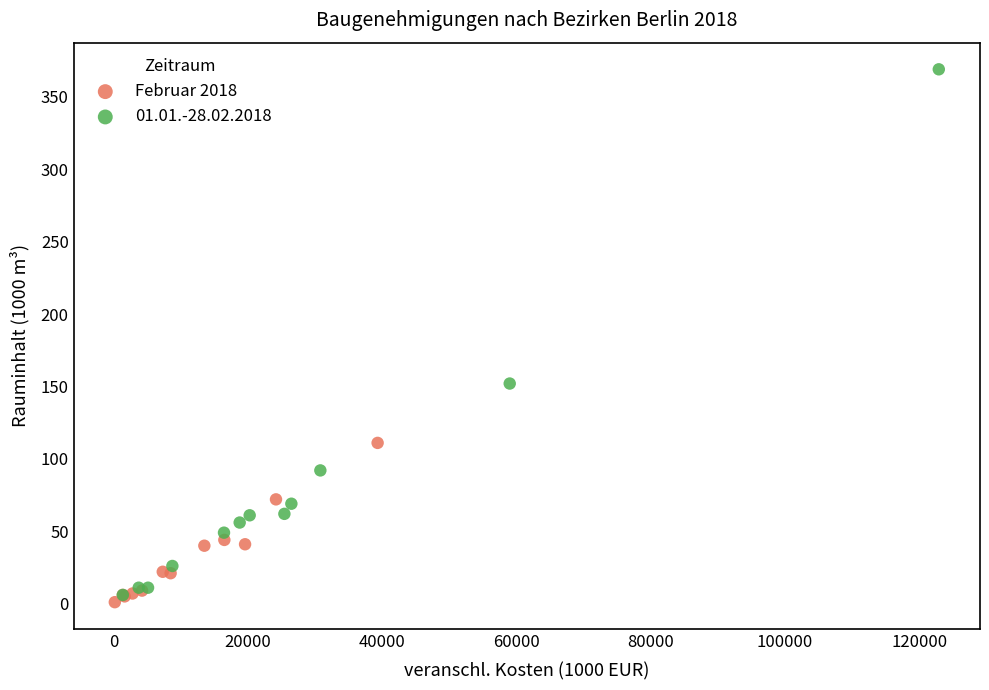

Which series has the widest spread of Y values?

01.01.-28.02.2018